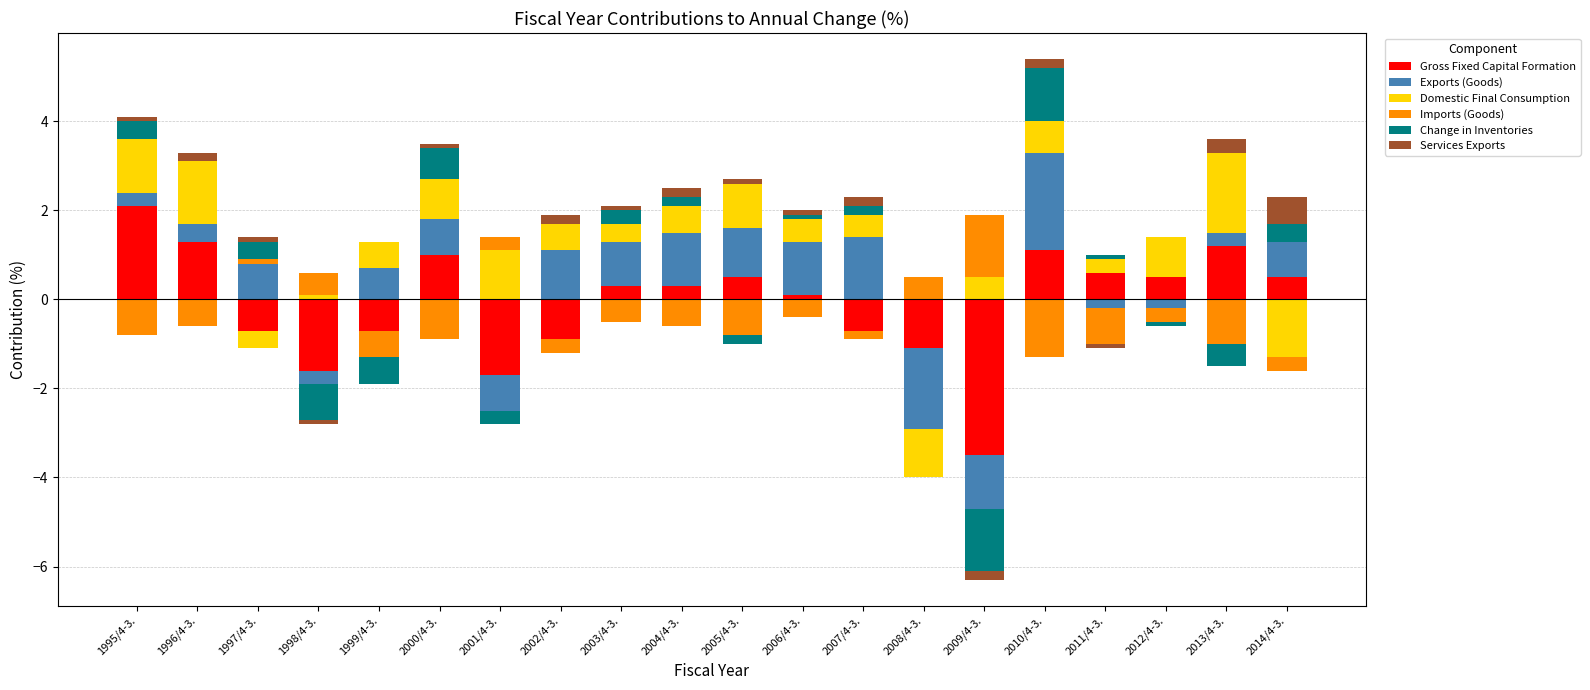

How many values in Services Exports are above zero?

13